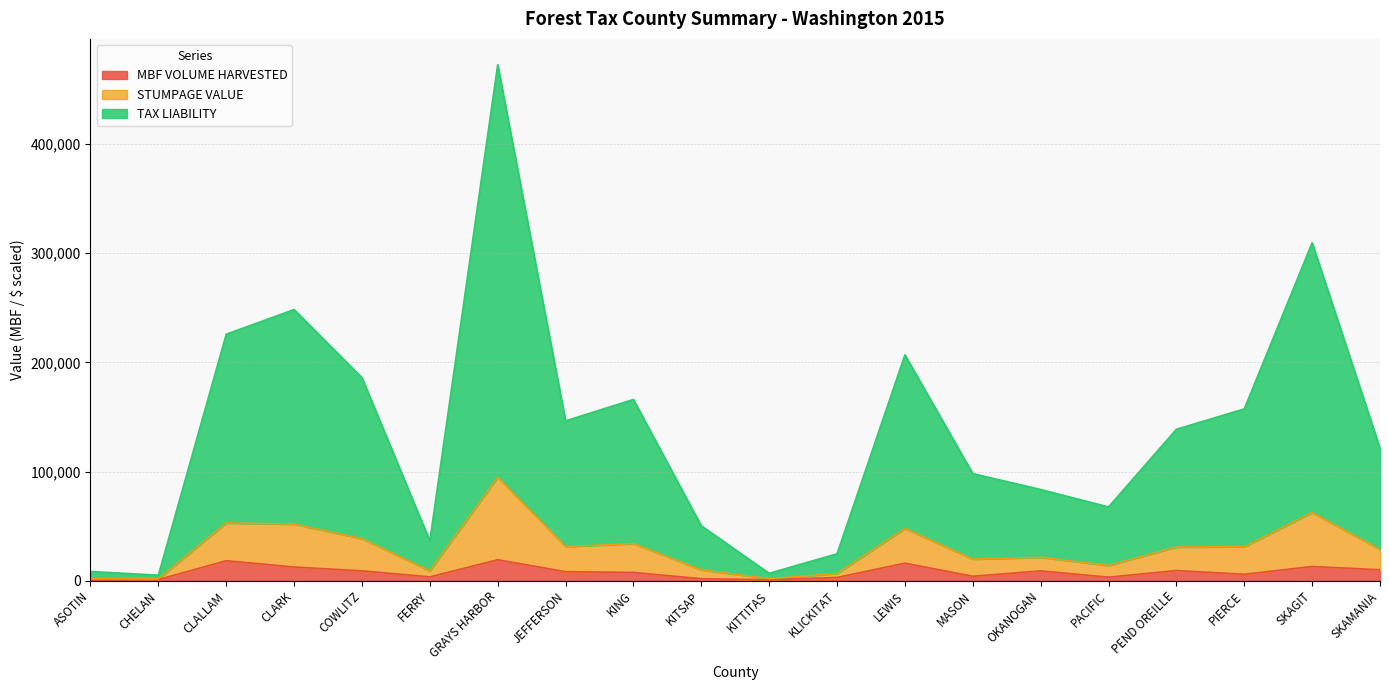

At which category is the sum across all series the highest?

GRAYS HARBOR